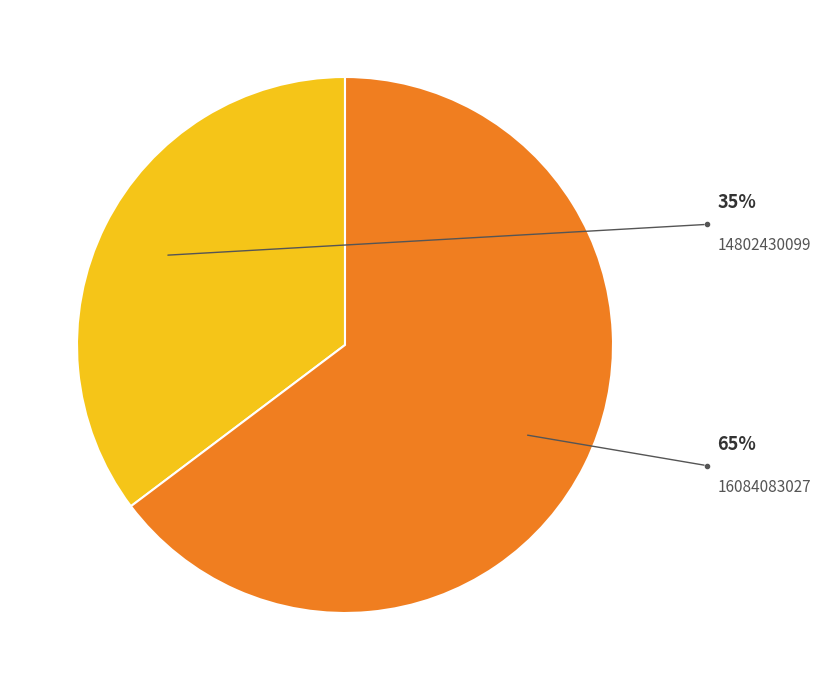

What is the ratio of the value at 14802430099 to the value at 16084083027?

0.5